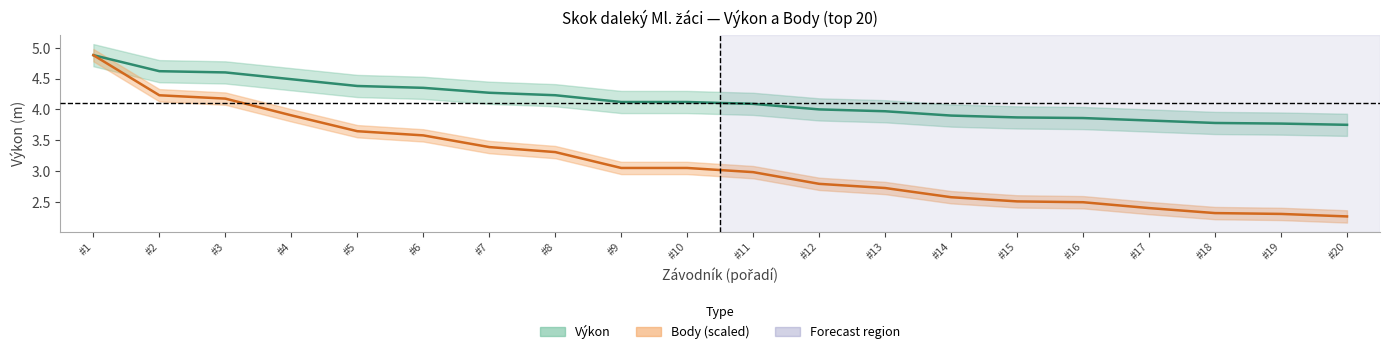

What is the minimum value for Výkon?

3.8